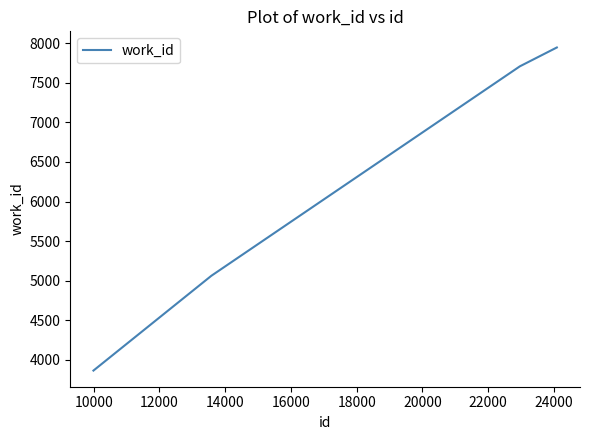

True or false: there are more than 1 points higher than both neighbors.

False